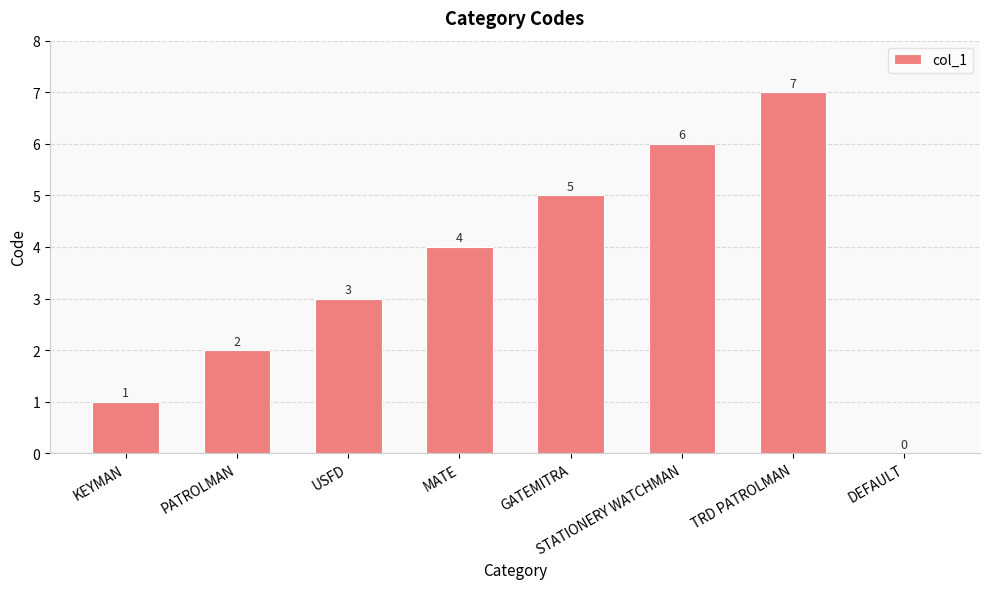

Approximately how many times larger is the value at USFD compared to TRD PATROLMAN?

0.4